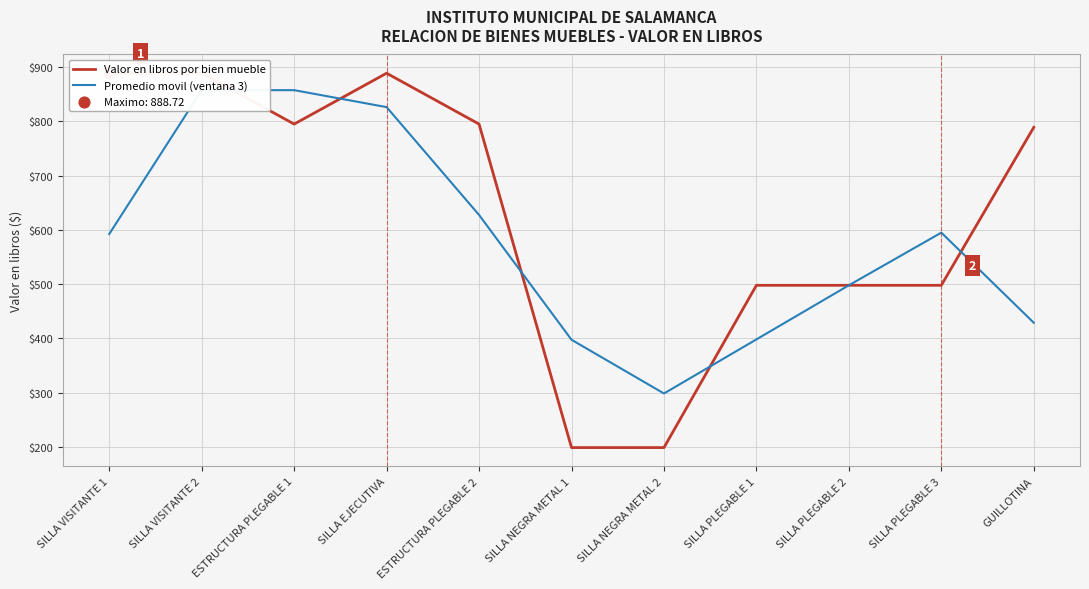

At which category is the sum across all series the highest?

SILLA VISITANTE 2